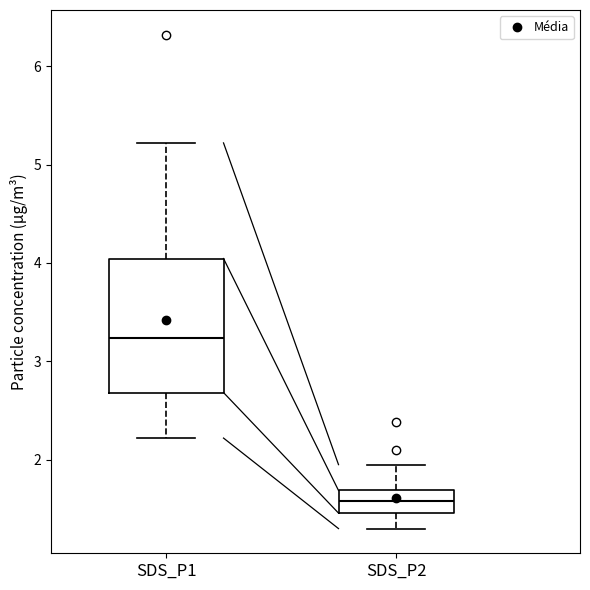

Reading left to right, read every box against the y-axis: the position of its median line, the range the box covers, and the ends of its whiskers. The values are not printed on the chart, so give them approximately, as read against the axis.

SDS_P1: median 3.2, box 2.7 to 4.0, whiskers 2.2 to 5.2
SDS_P2: median 1.6, box 1.5 to 1.7, whiskers 1.3 to 2.0